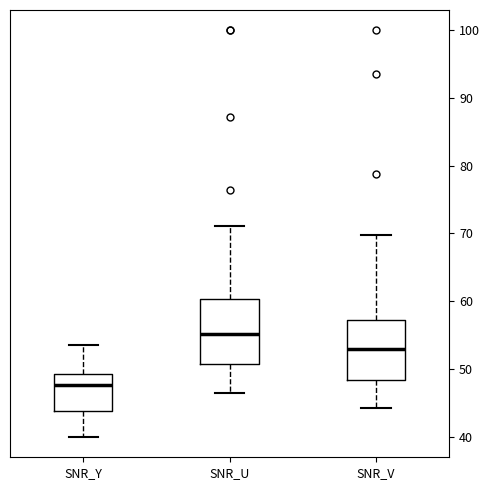

Reading left to right, read every box against the y-axis: the position of its median line, the range the box covers, and the ends of its whiskers. The values are not printed on the chart, so give them approximately, as read against the axis.

SNR_Y: median 48, box 44 to 49, whiskers 40 to 54
SNR_U: median 55, box 51 to 60, whiskers 46 to 71
SNR_V: median 53, box 48 to 57, whiskers 44 to 70